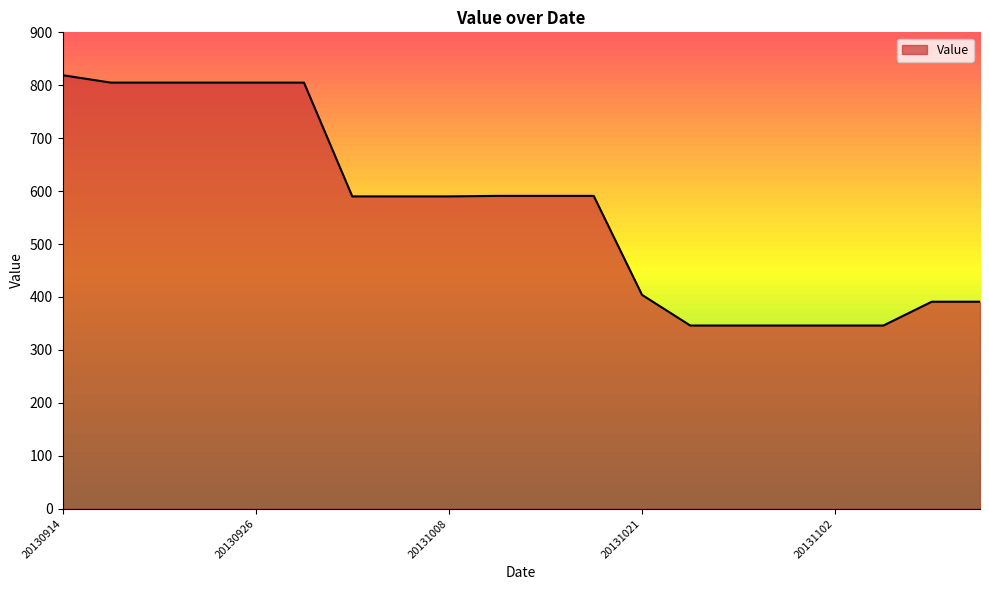

What is the smallest value displayed?

346